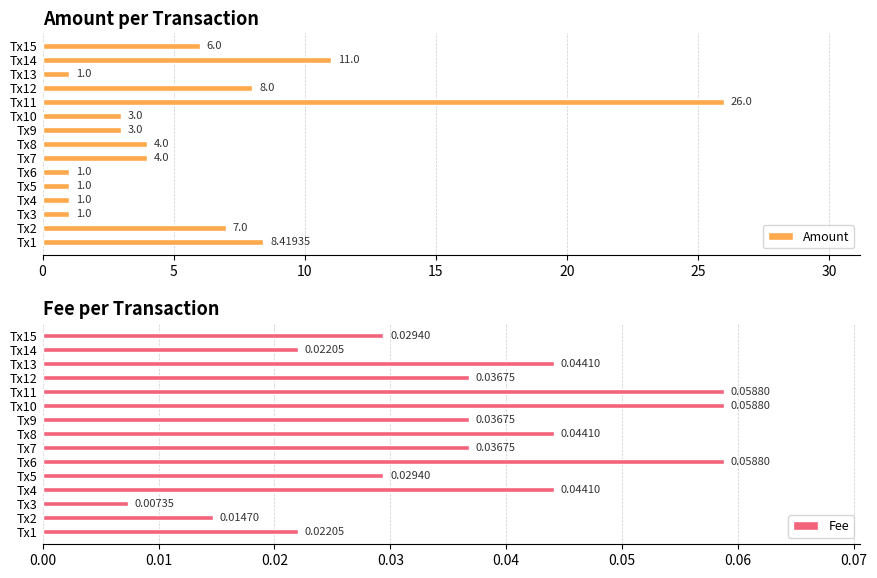

What is the sum of the Amount values at Tx14 and Tx6?

12.0